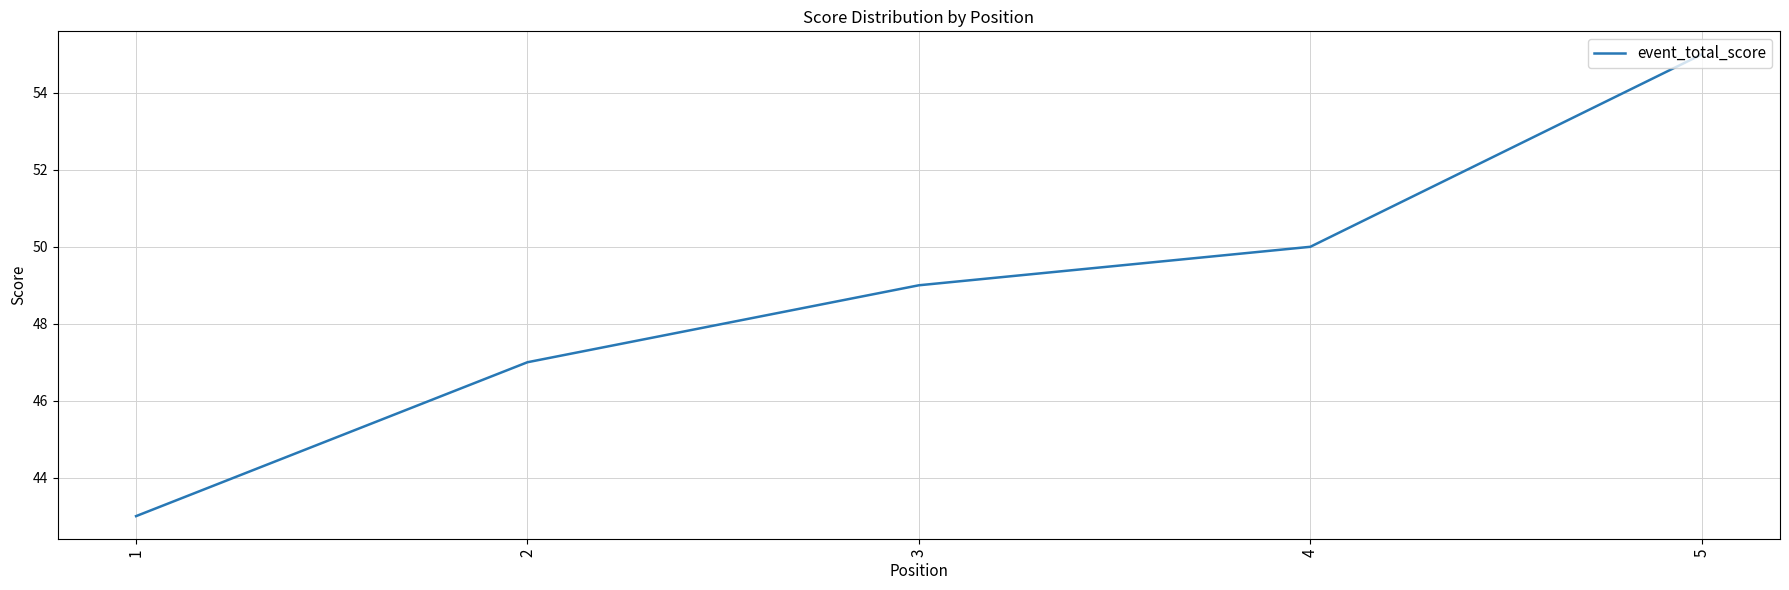

What is the difference between the maximum and minimum values?

12